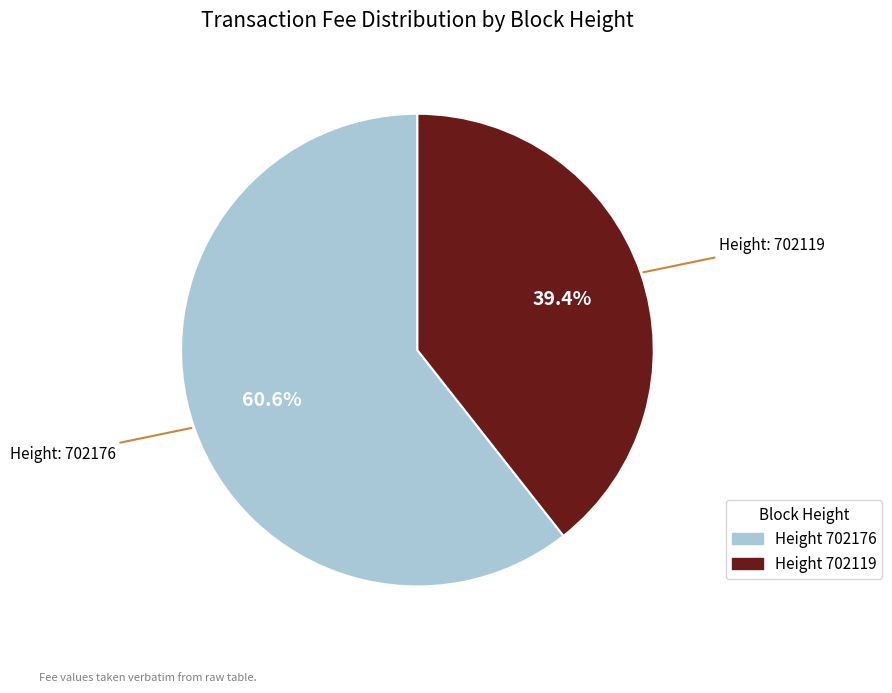

Is there a majority slice in this chart?

Yes